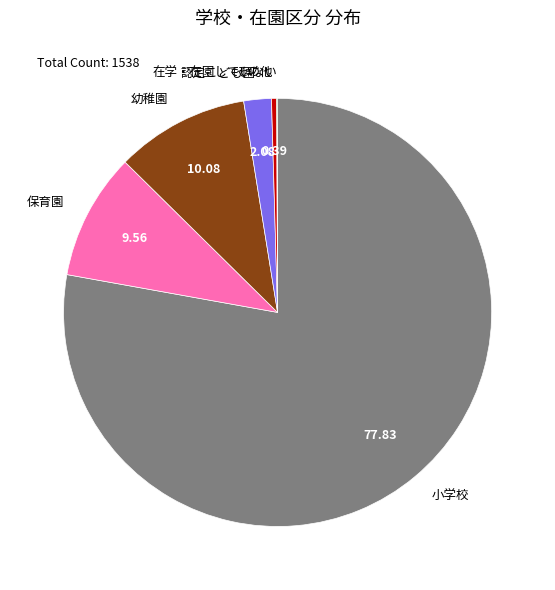

Approximately how many times larger is the value at 小学校 compared to 保育園?

8.1